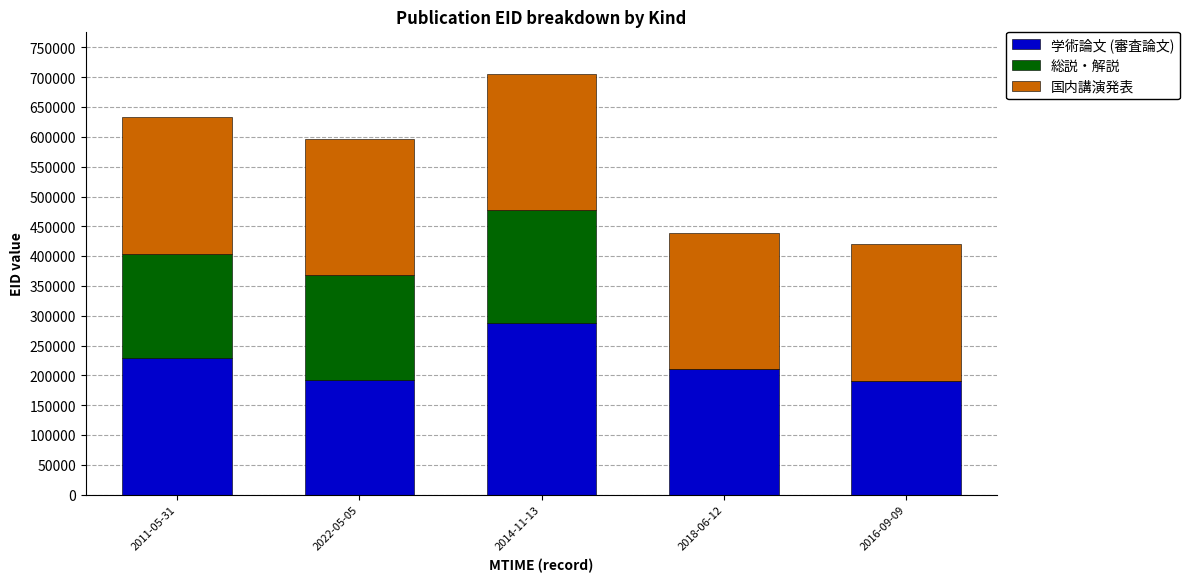

What is the total value across all series at 2016-09-09?

420191